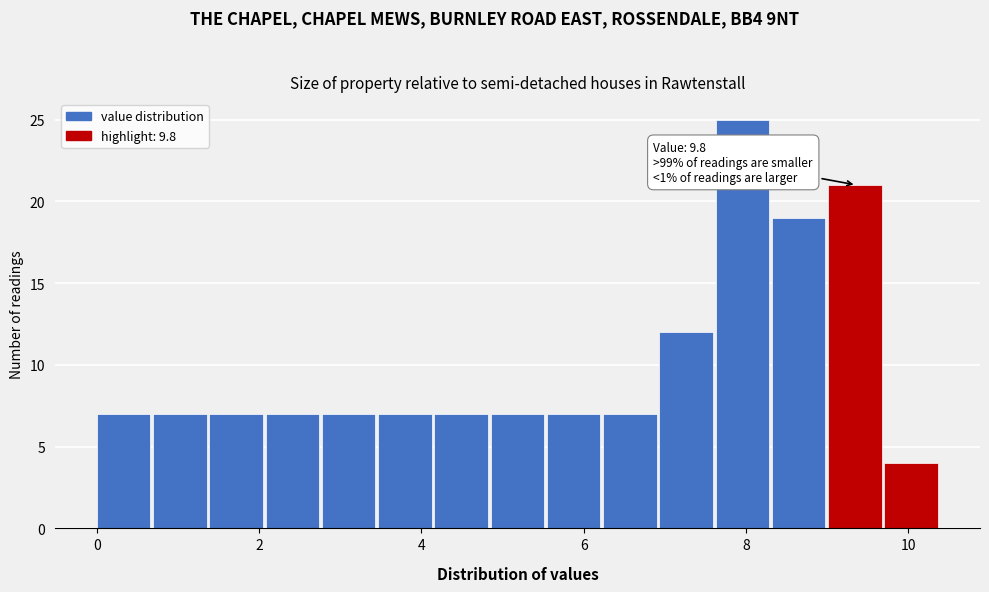

Read against the x-axis, roughly where is the centre of the tallest bar?

8.0